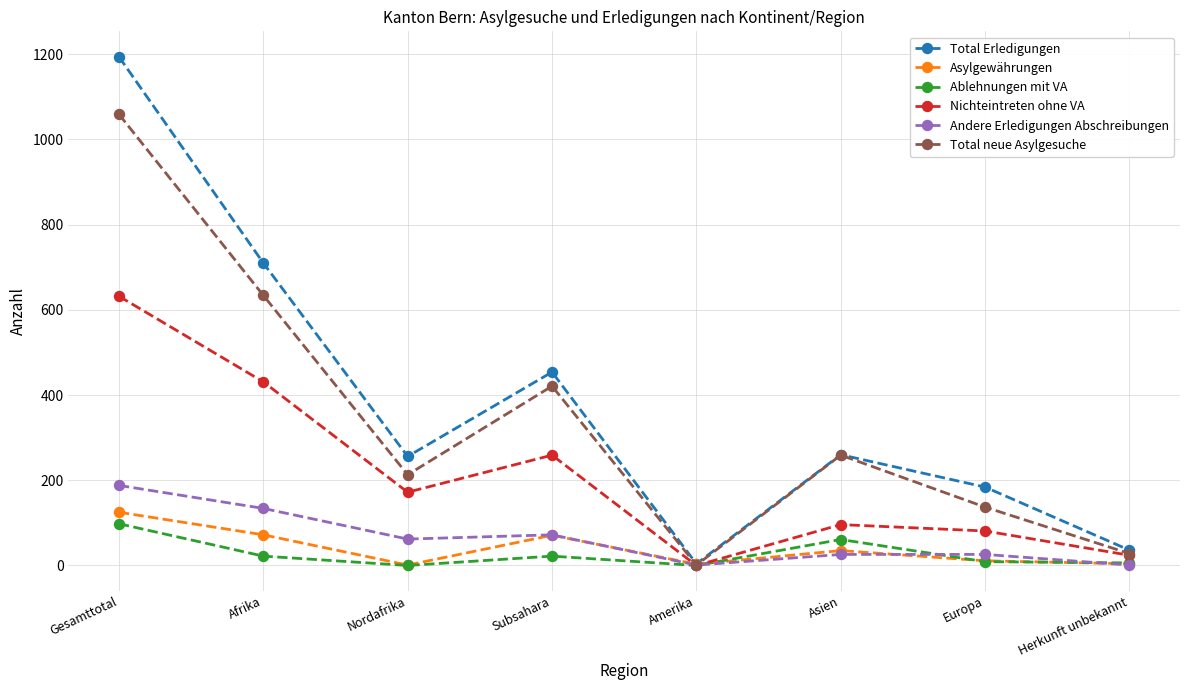

What position from the left is Subsahara?

4